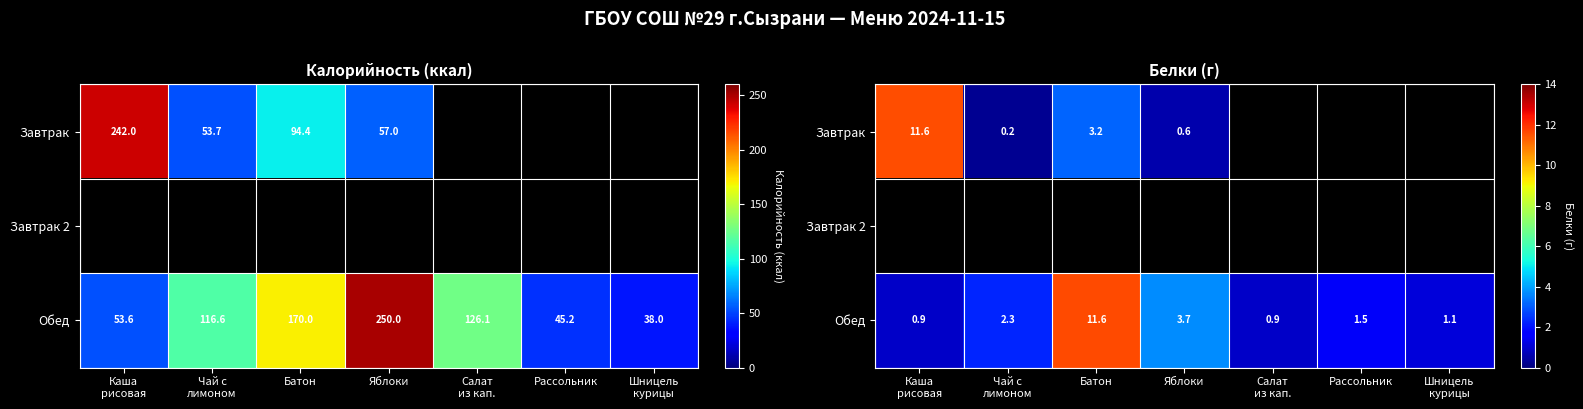

How many data points does each series have?

7